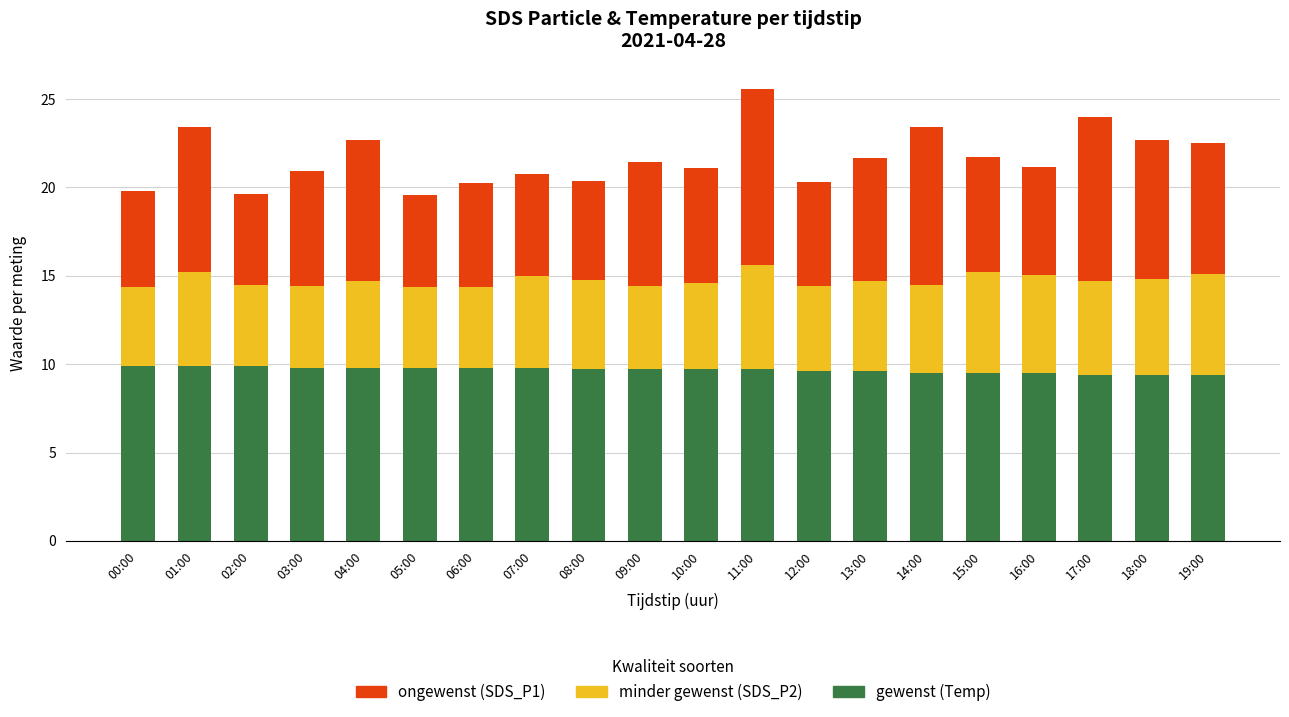

What is the total value across all series at 17:00?

24.0